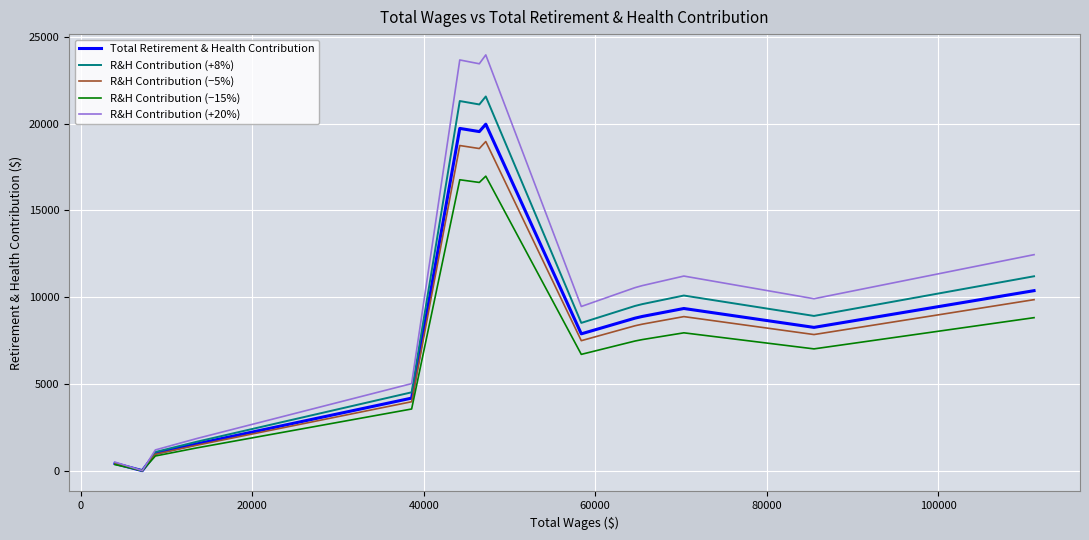

How many values in R&H Contribution (+8%) are above zero?

14